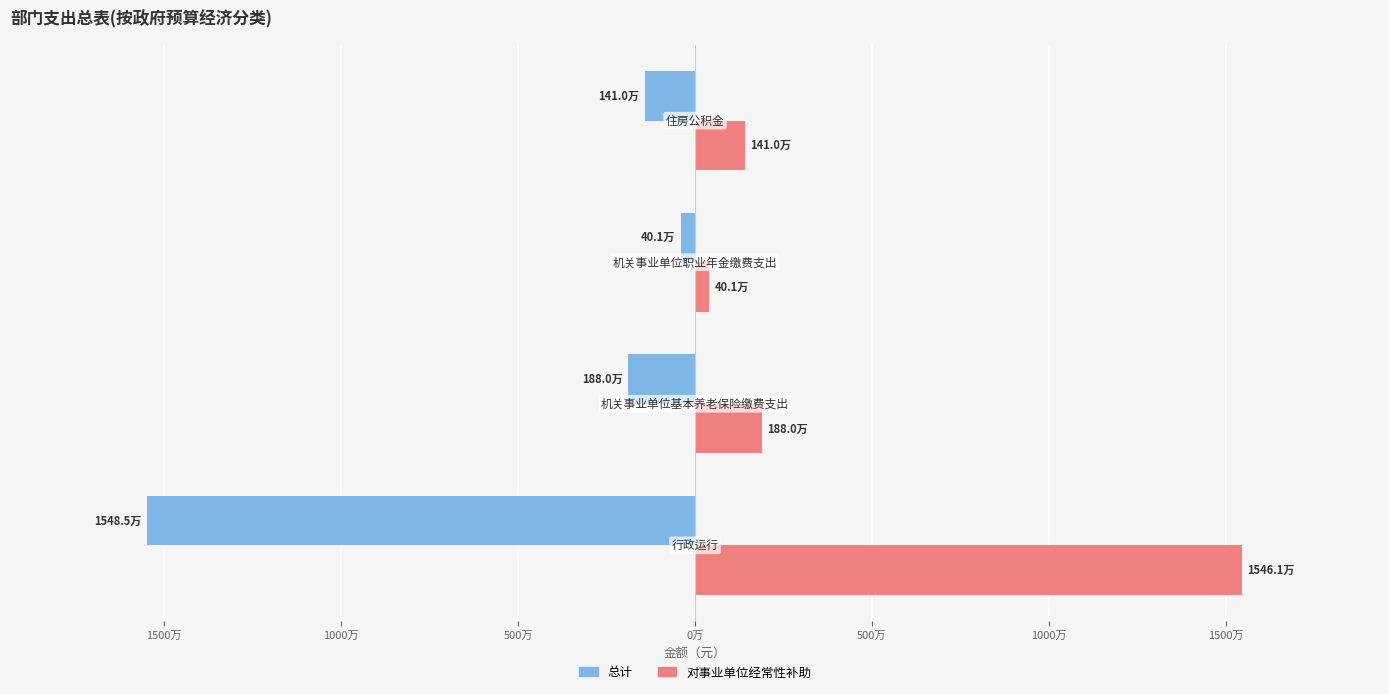

What is the difference between the maximum and minimum values in the 总计 series?

15084354.8